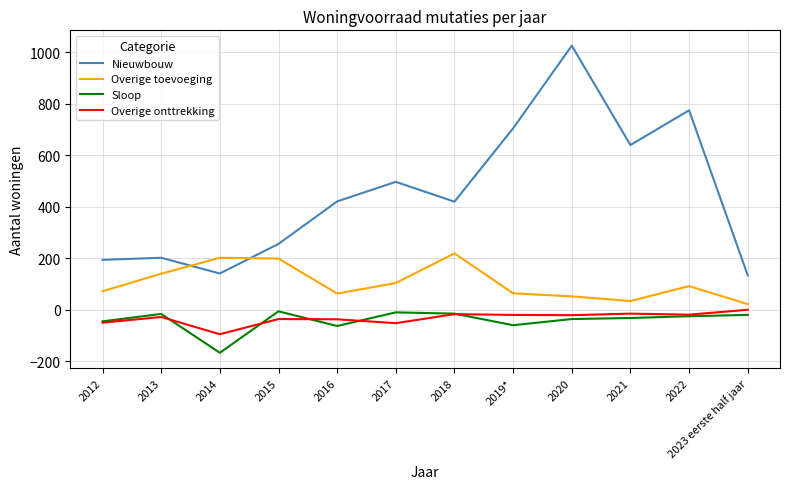

How many distinct data groups are displayed?

4